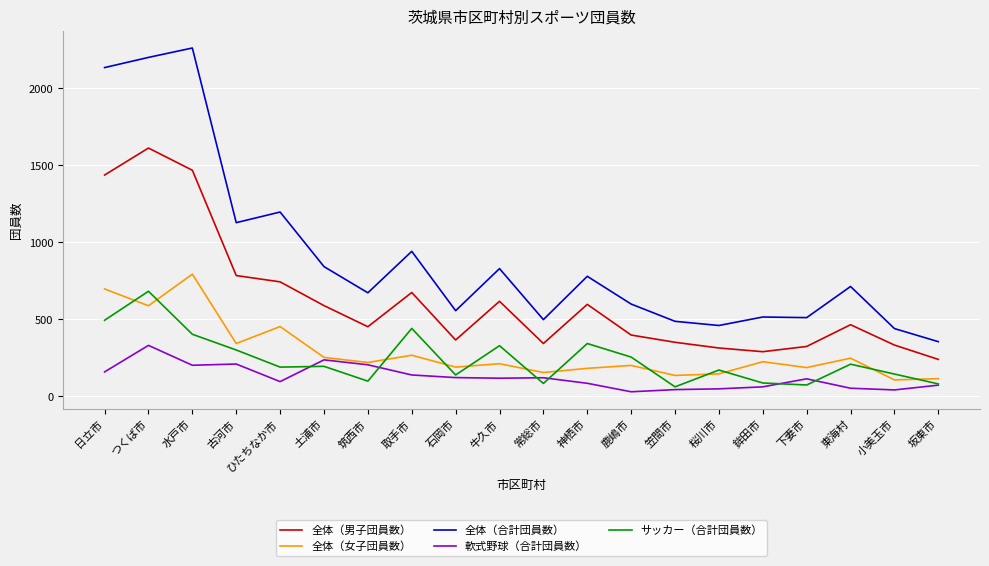

Which series changed the most between 取手市 and 笠間市?

全体（合計団員数）